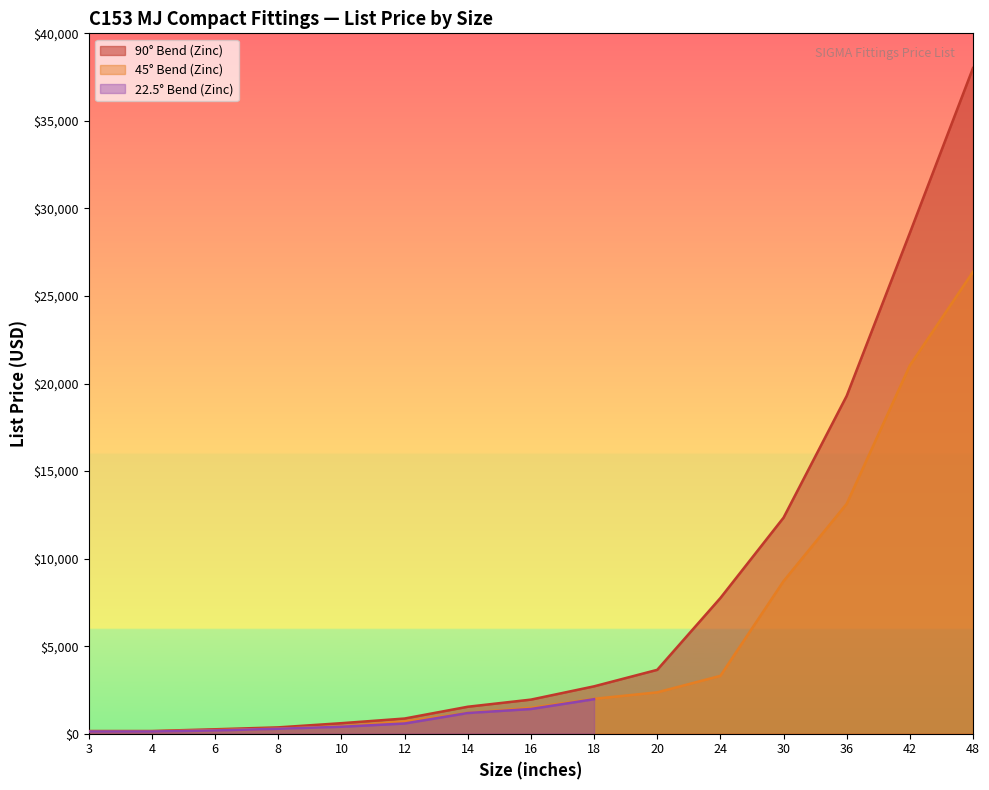

What value does the 45° Bend (Zinc) series have at 18?

1992